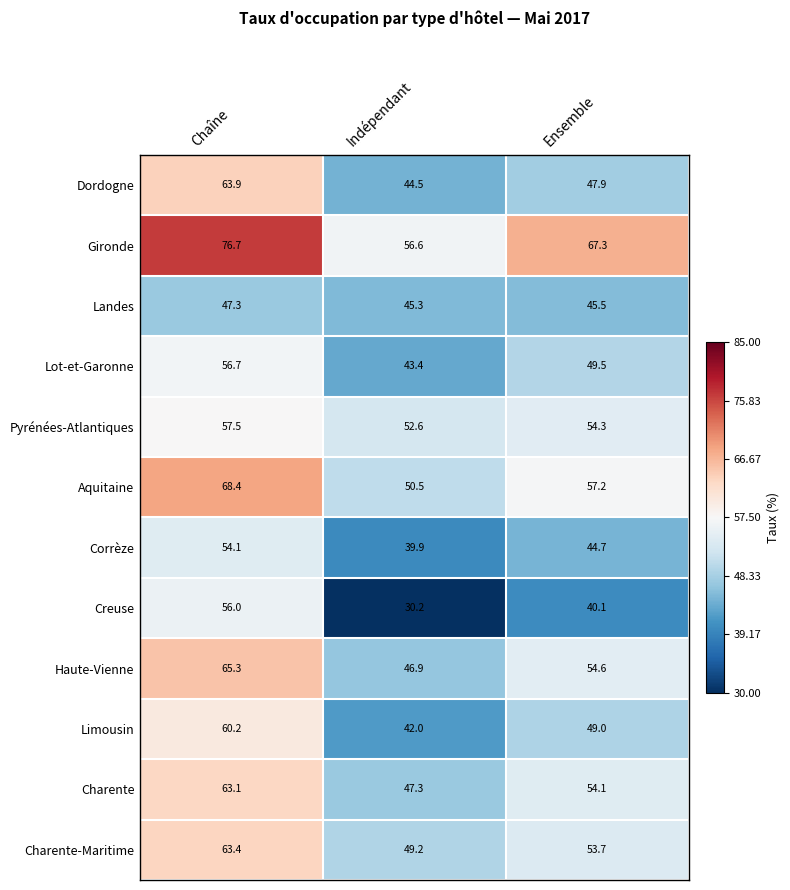

At which label does Aquitaine first exceed 57?

Chaîne